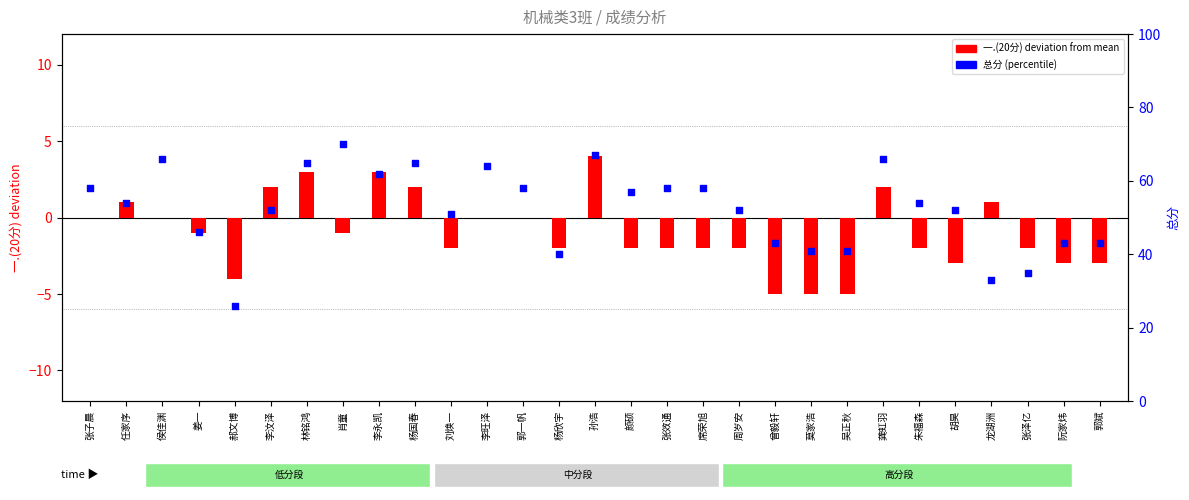

At how many categories does at least one series exceed 17?

29